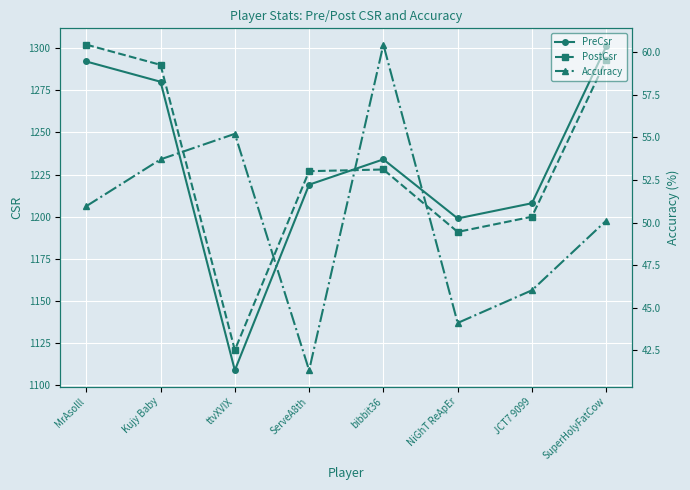

The PreCsr series shows 2226.9 at MrAsolll. True or false?

False